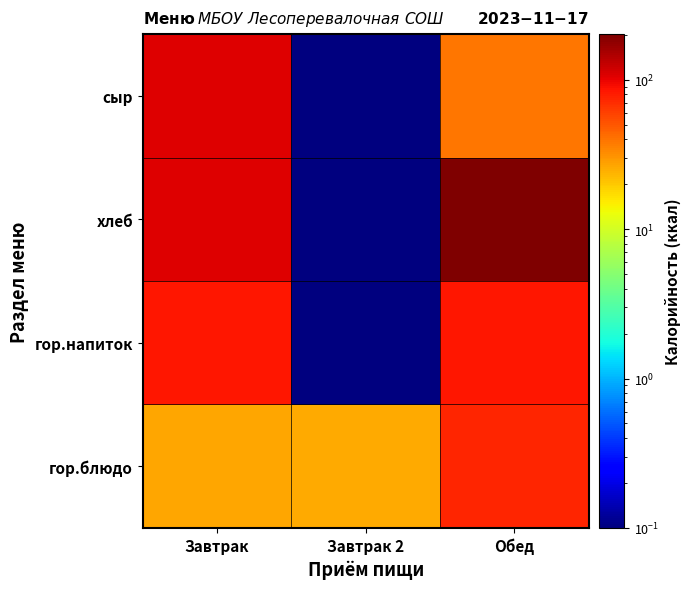

At which category is the sum across all series the highest?

Обед